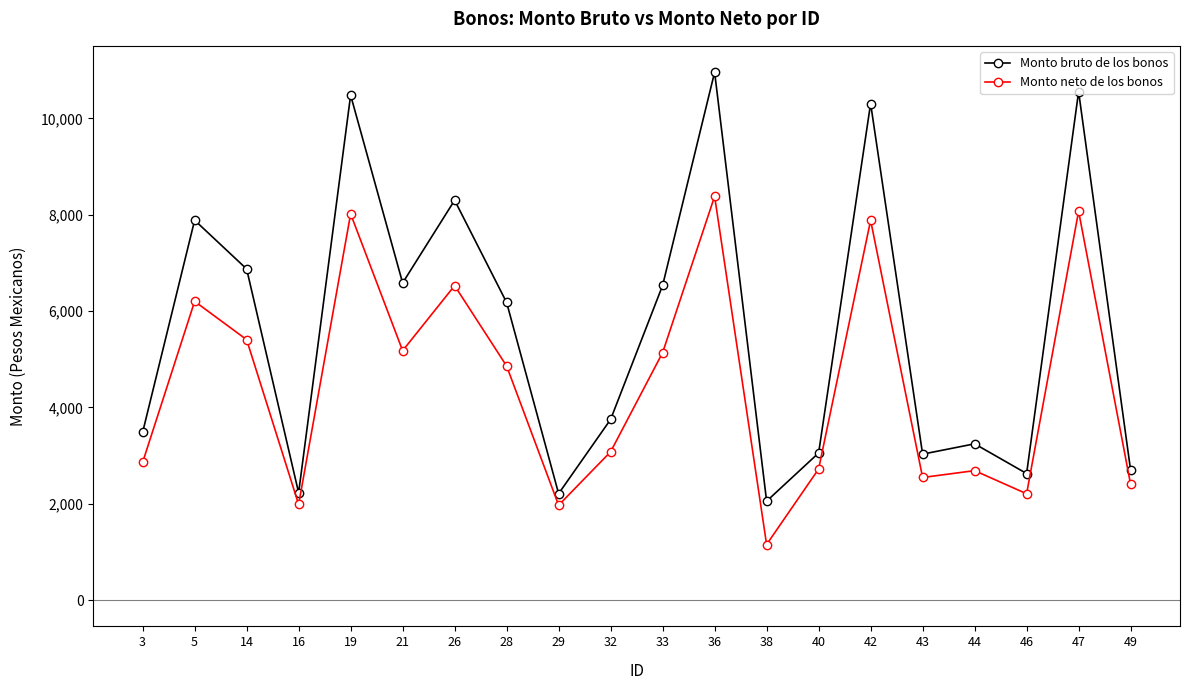

What are all the series names shown in the legend?

Monto bruto de los bonos, Monto neto de los bonos